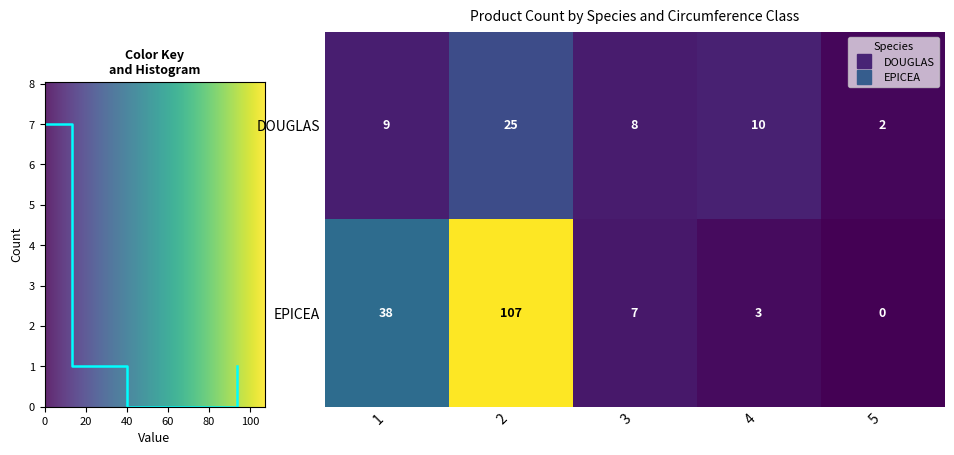

How many series are shown in this chart?

2